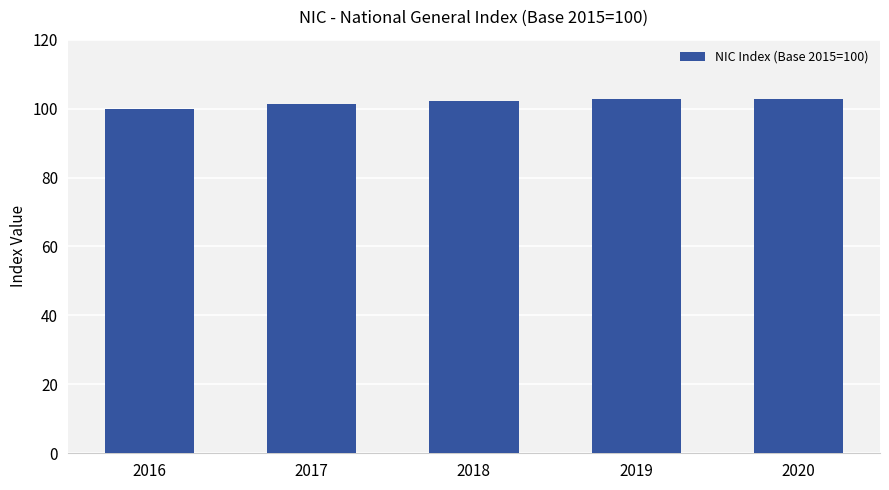

How many bars are there in total?

5